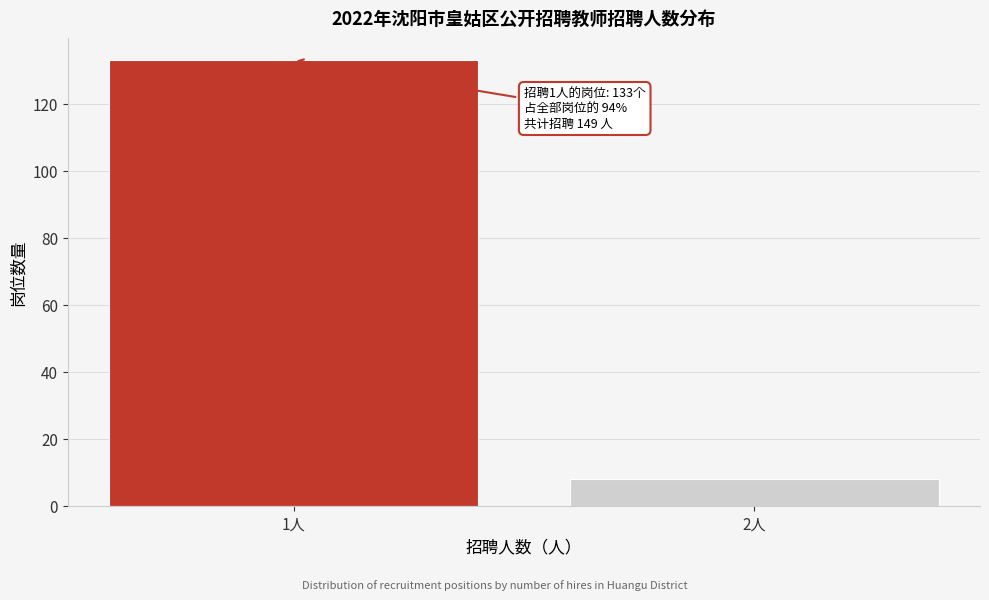

Reading left to right, transcribe all the data shown in this chart.

1人=133	2人=8